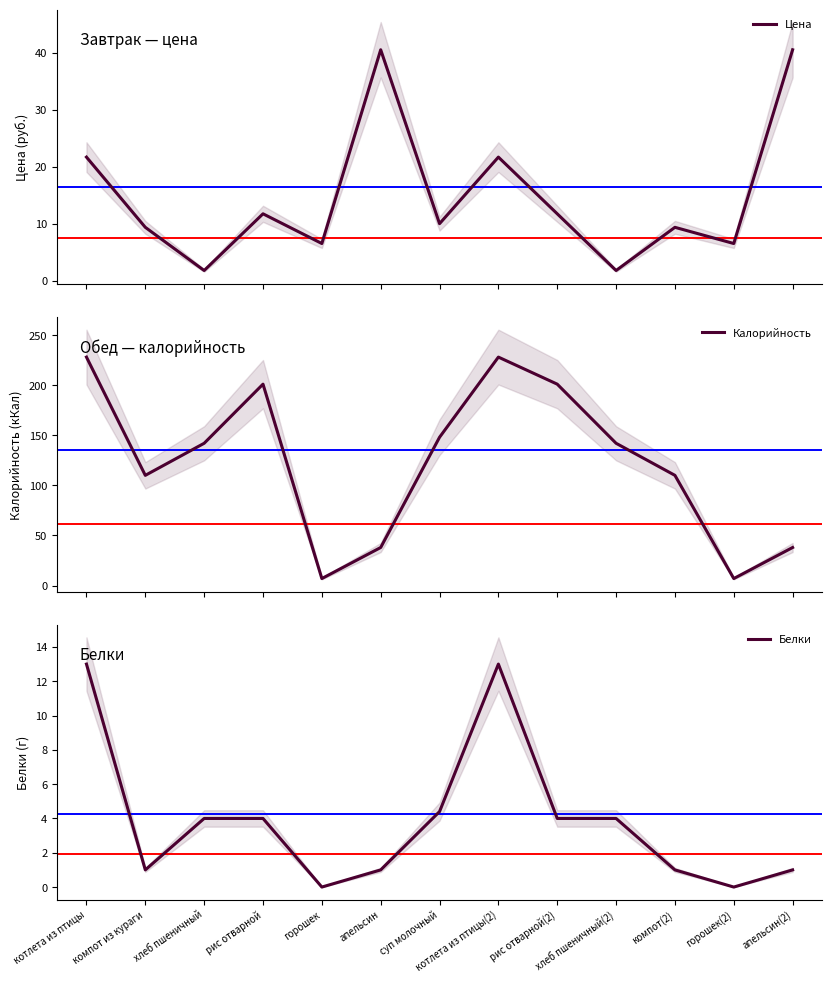

Is this an area chart (filled region under the line)?

No